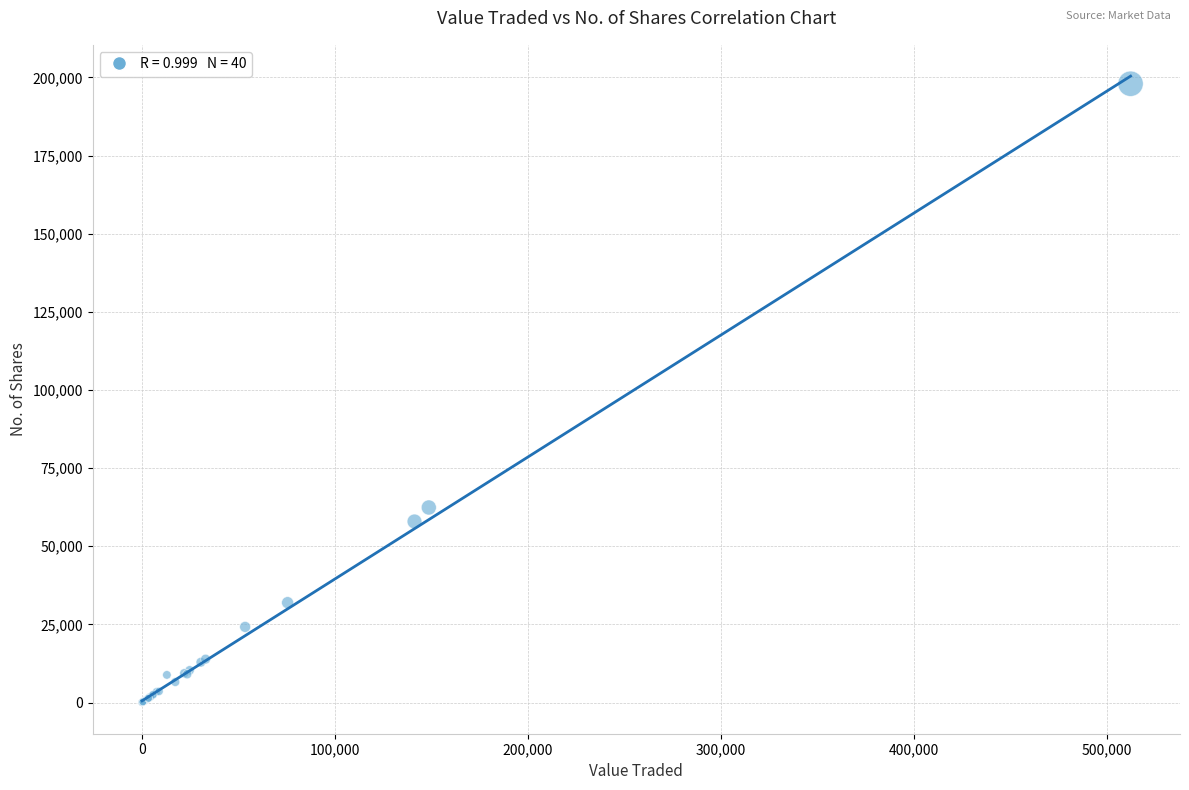

What Y value in the scatter plot is closest to 98997?

62391